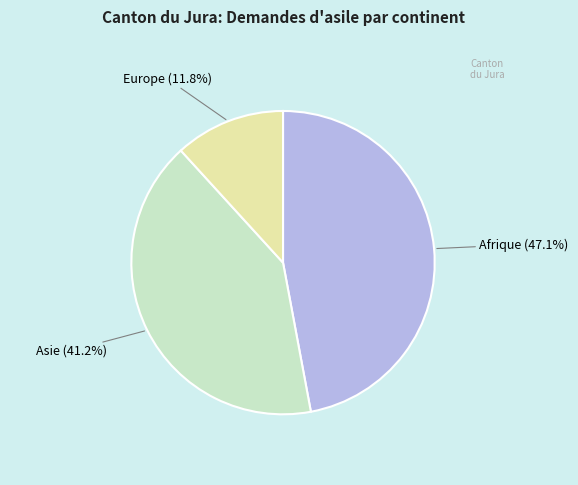

Approximately how many times larger is the value at Afrique (47.1%) compared to Asie (41.2%)?

1.1